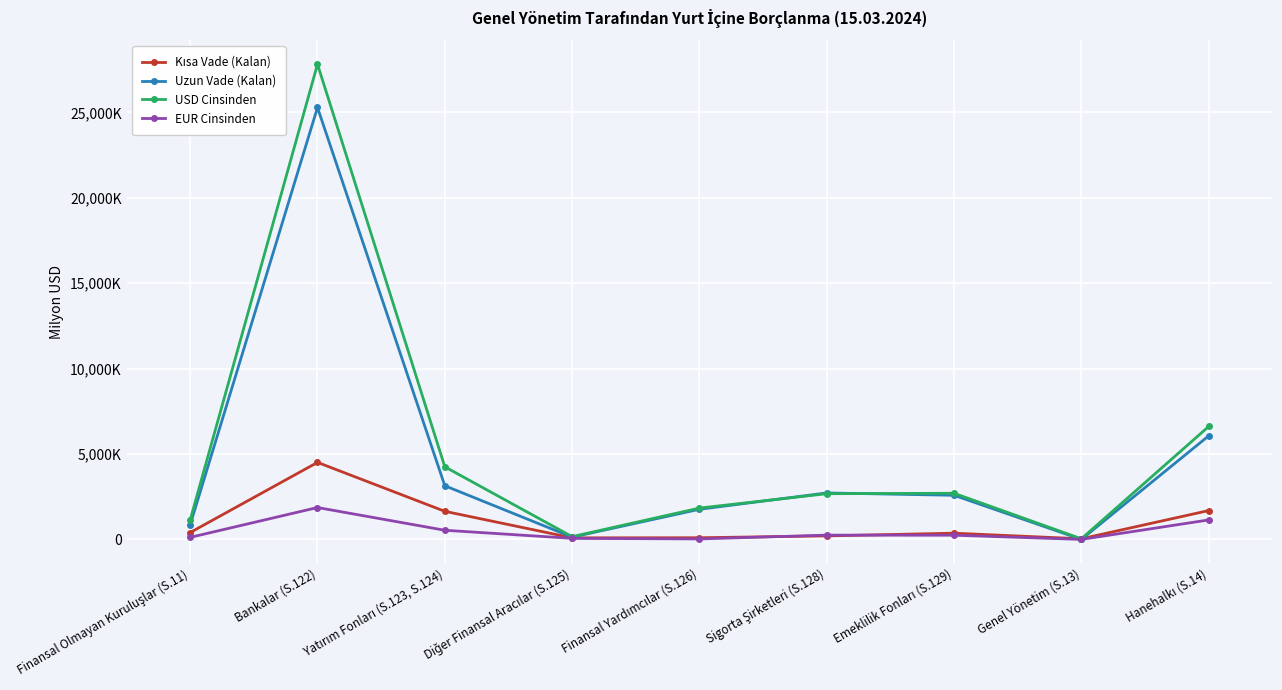

Does the chart have visible grid lines?

Yes